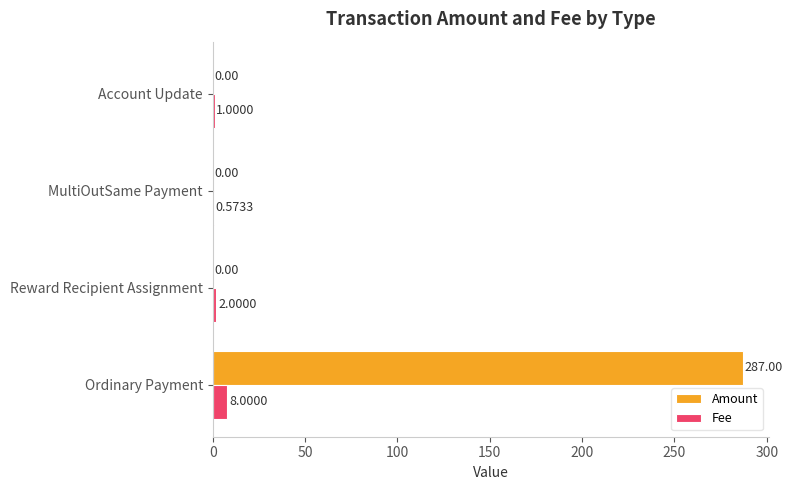

How many distinct data groups are displayed?

2